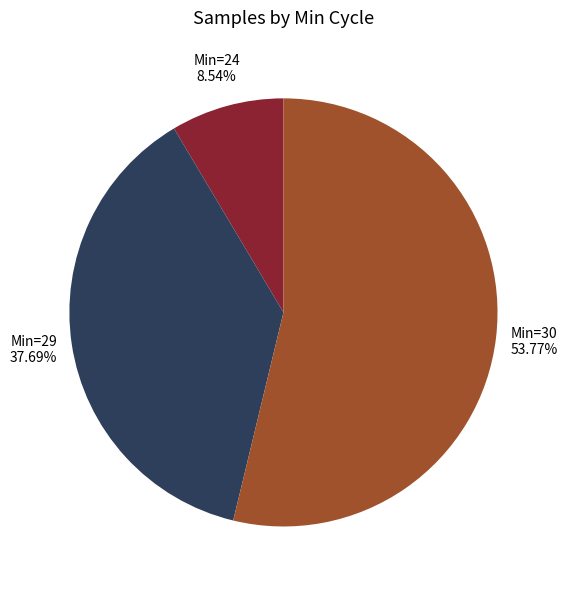

How many segments does this pie chart have?

3